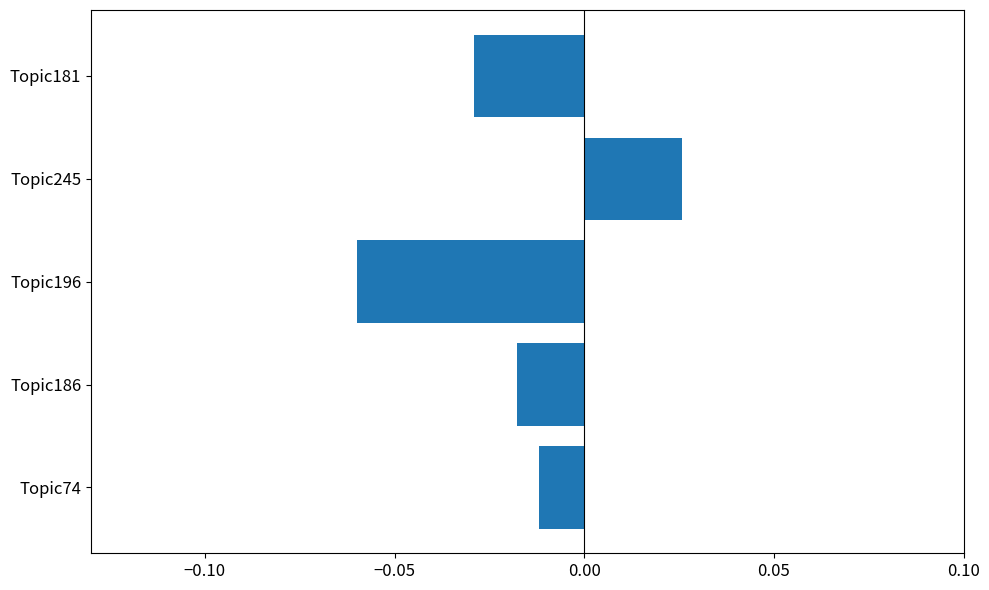

What is the label of the 5th bar from the top?

Topic74